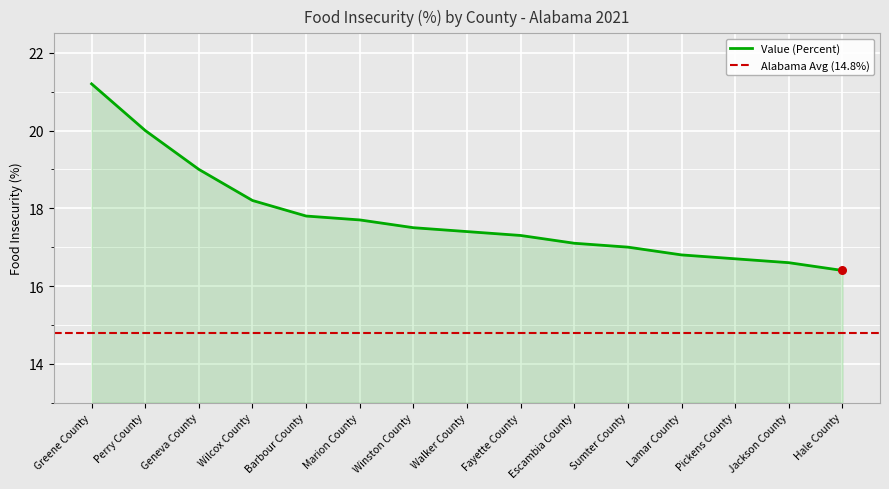

Between Hale County and Wilcox County, which is larger?

Wilcox County